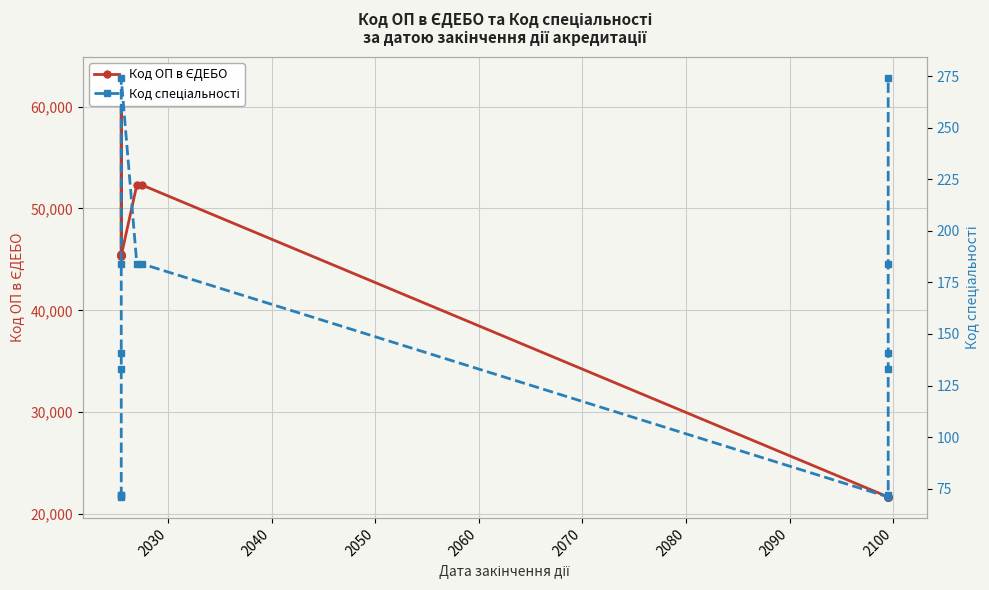

The value of Код спеціальності at 2030 is 123. True or false?

False